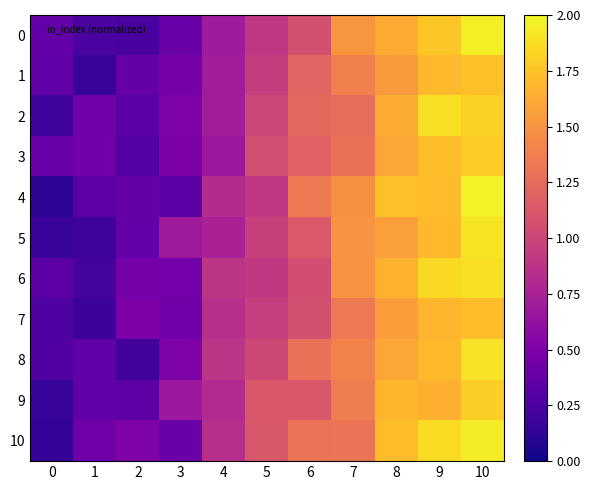

Which category has the highest value across all series?

10